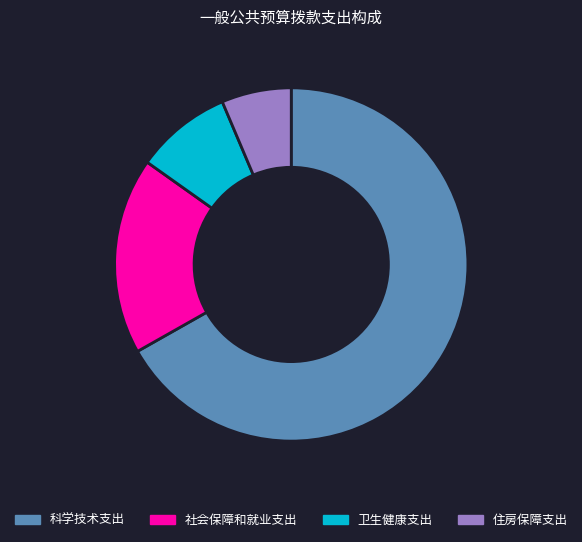

True or false: 住房保障支出 accounts for 6% of the total.

True